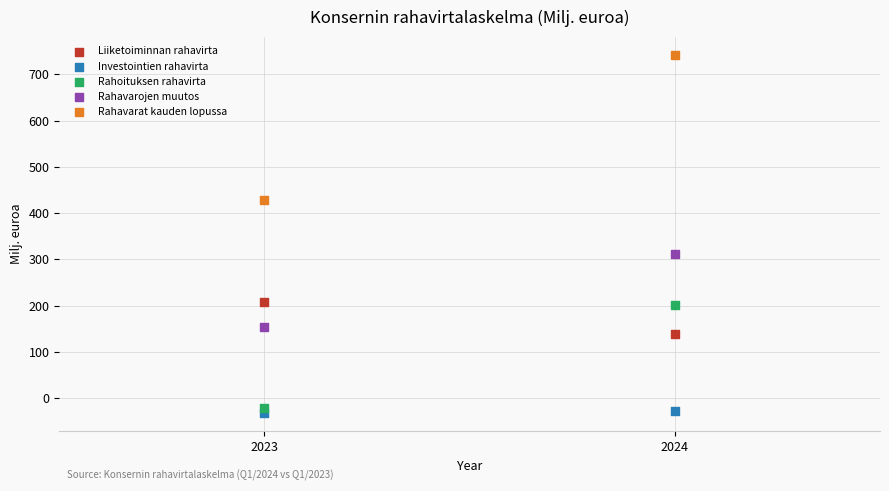

Across all data points, what is the average Y value?

210